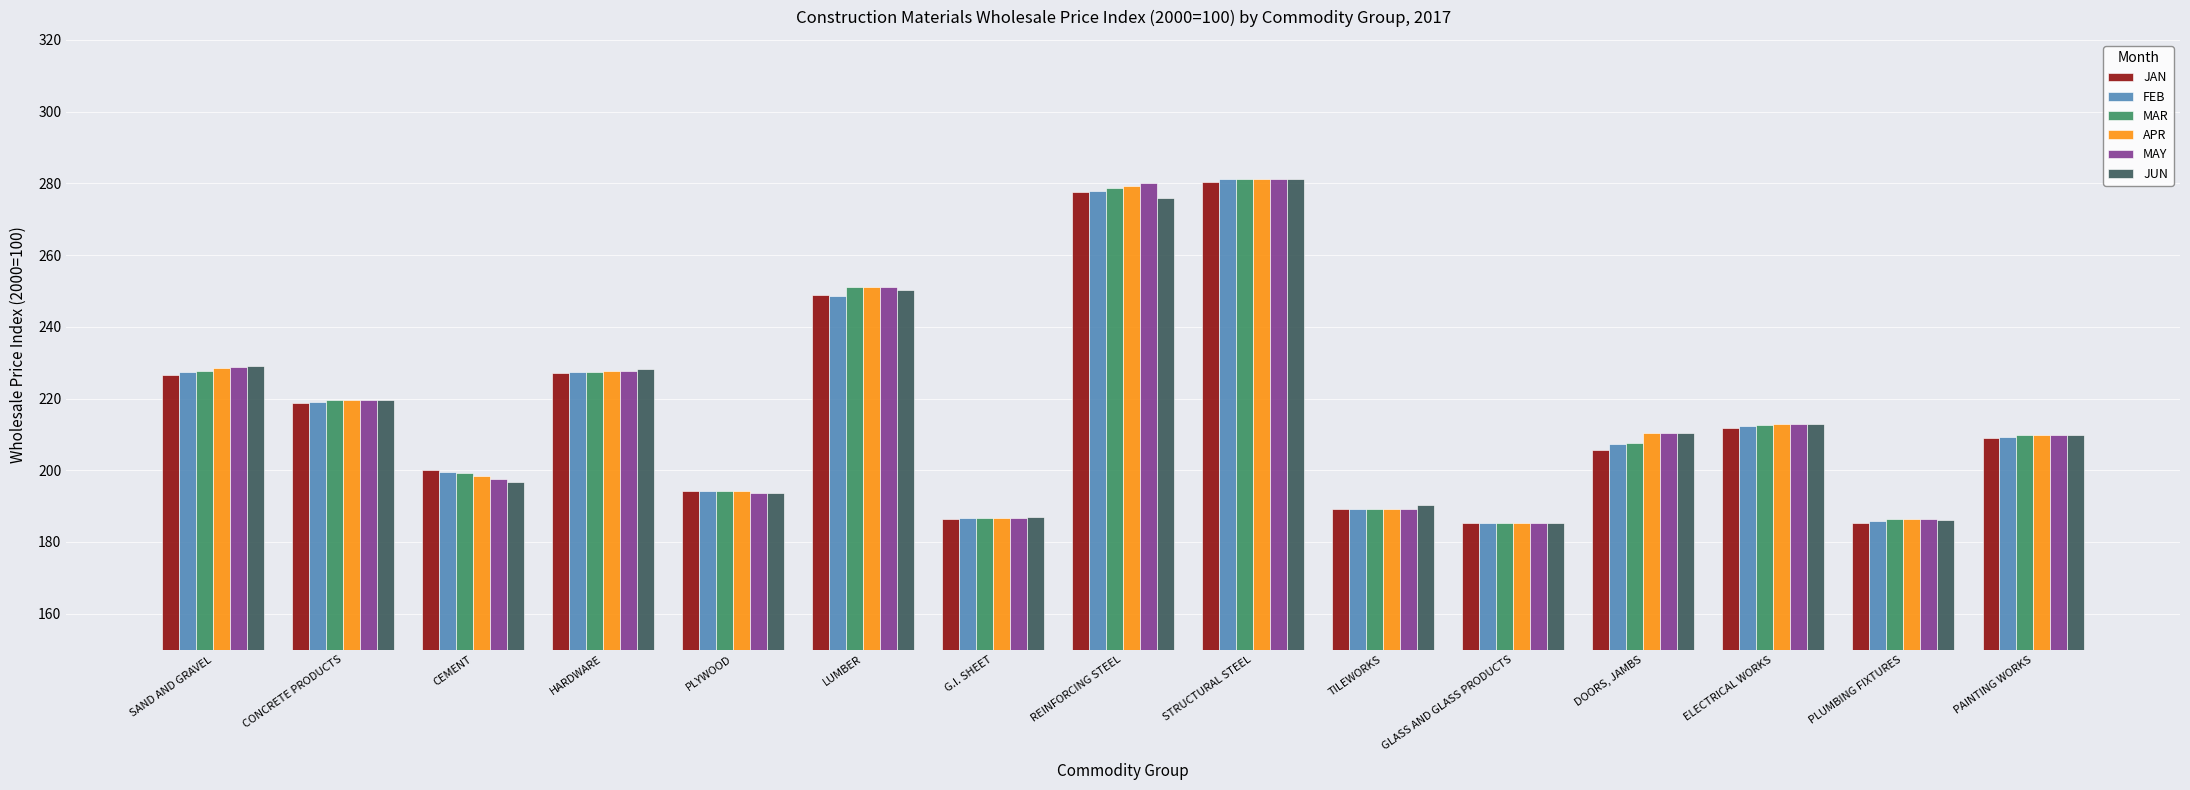

How many groups of bars are there?

15